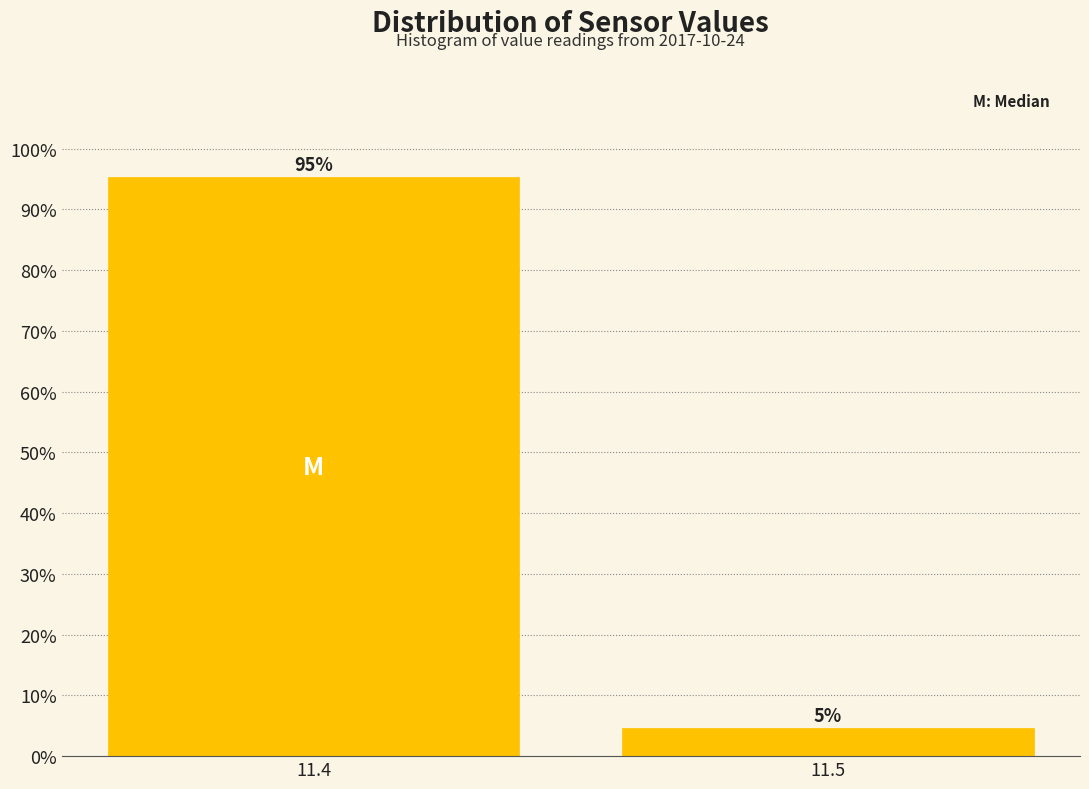

What is the average value?

50.0